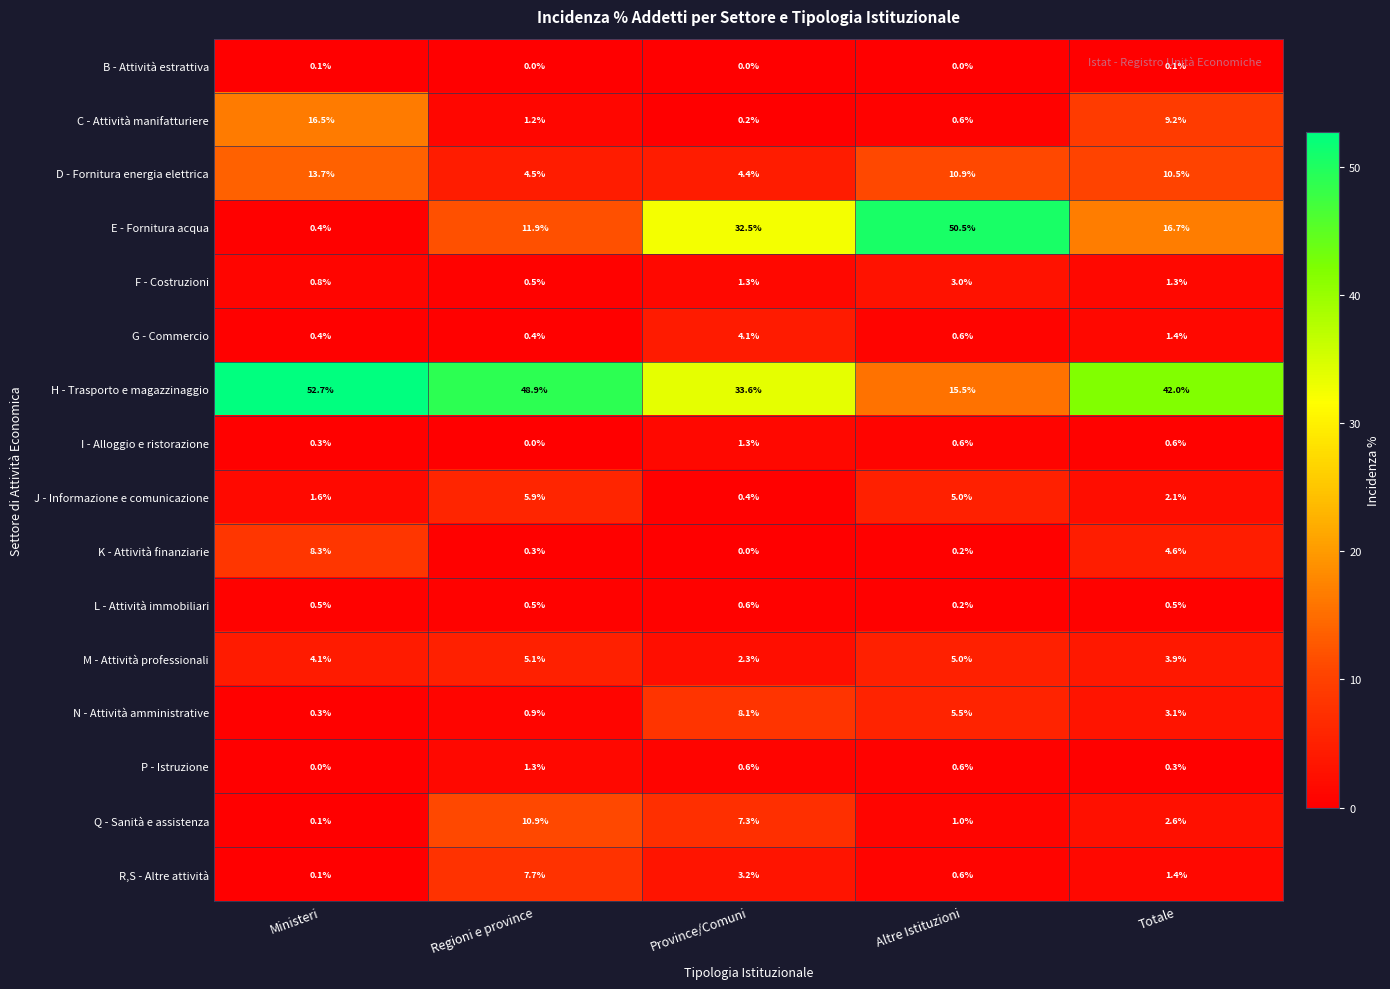

What is the difference between the maximum and minimum values in the N - Attività amministrative series?

7.8